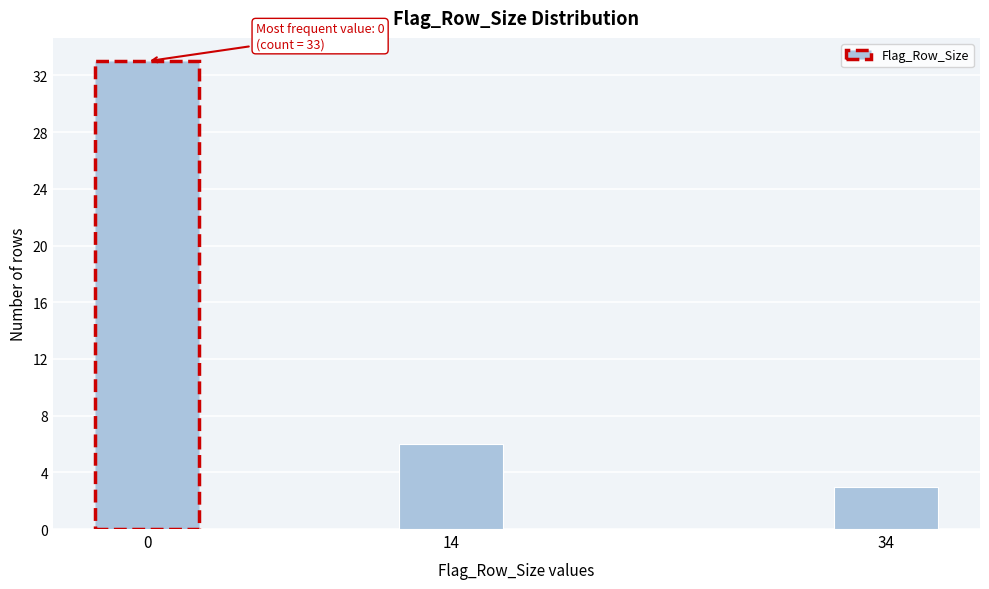

Reading left to right, extract all data points from this chart.

0=33	14=6	34=3